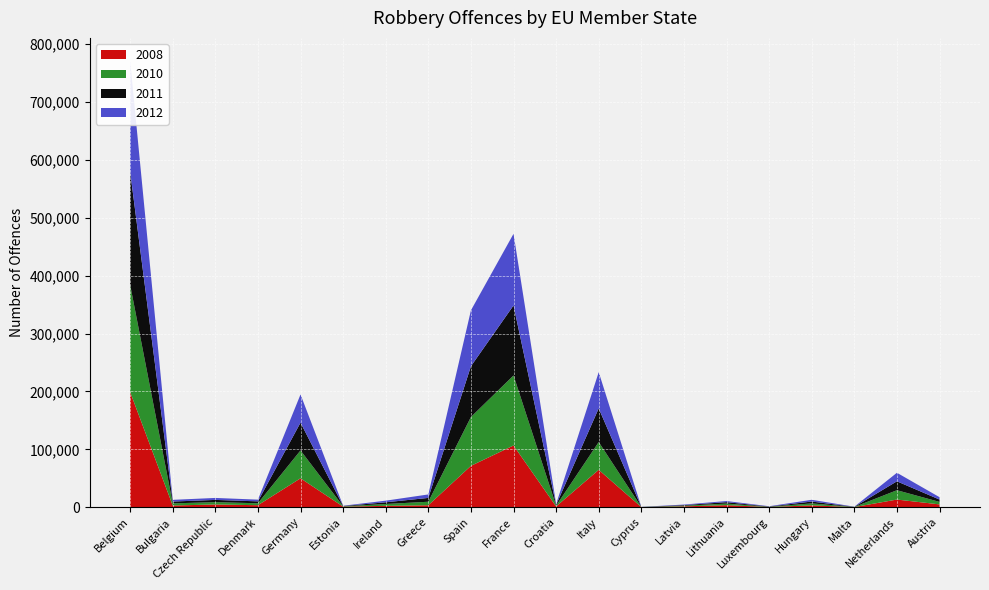

Rank the series at Spain from lowest to highest value.

2008, 2010, 2011, 2012